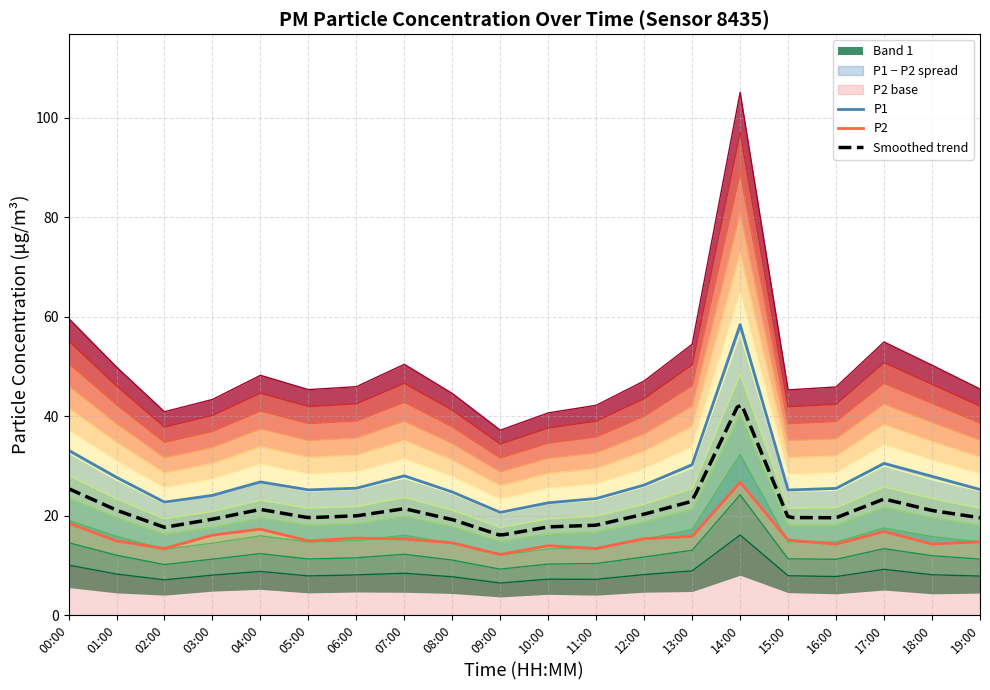

How many interior local valleys does the P1 series have?

4